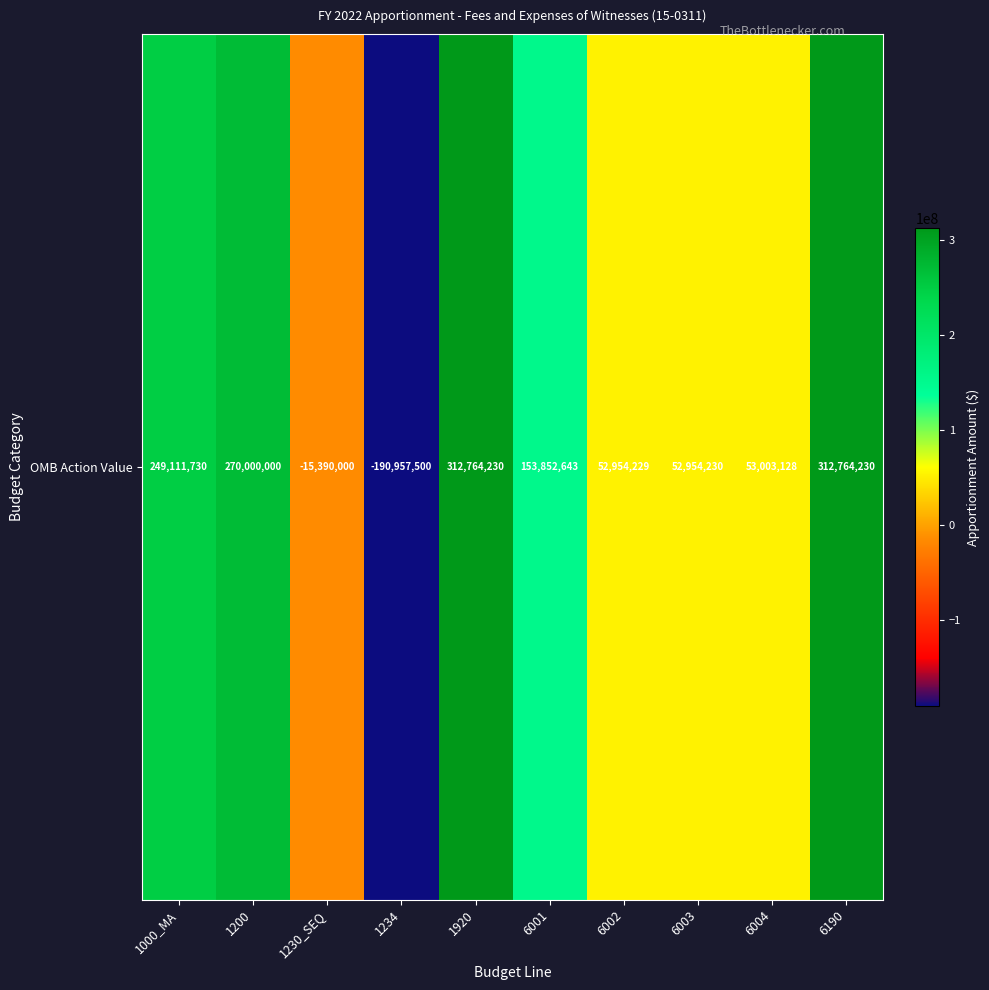

What is the change in value from 1200 to 1234?

-460957500